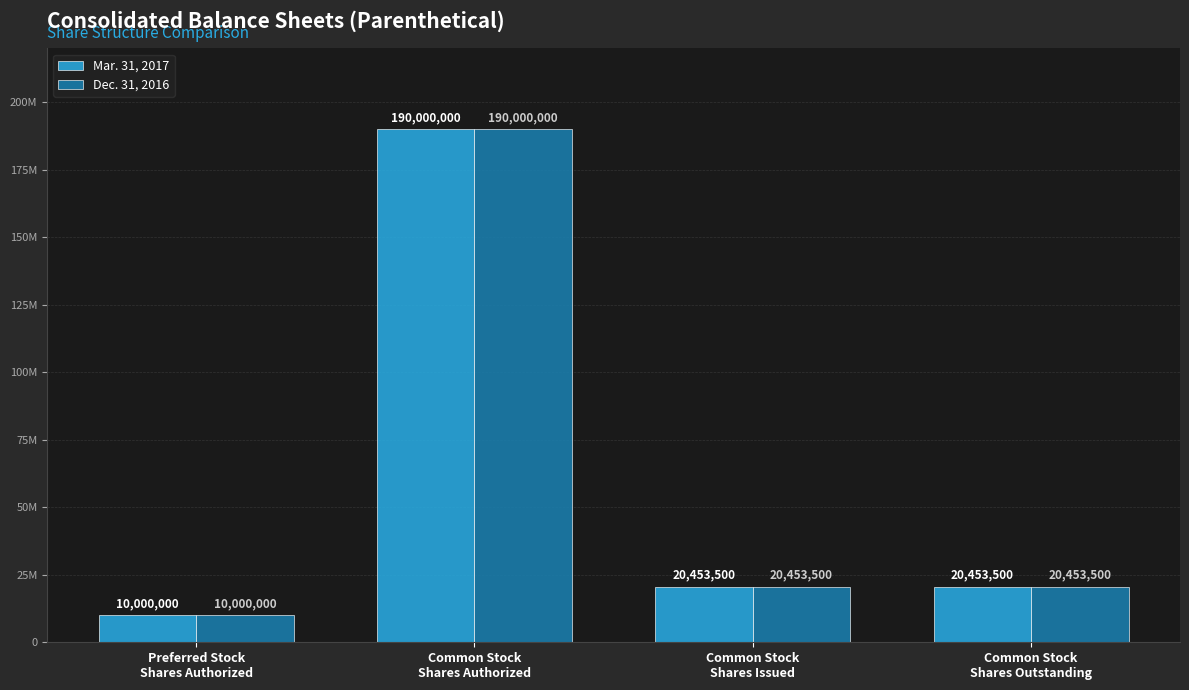

Does the chart contain any negative values?

No